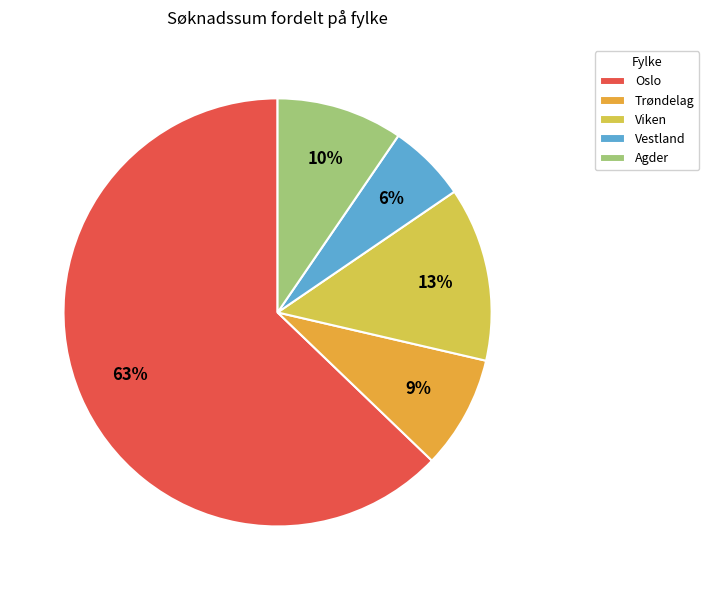

Combined, do Agder and Trøndelag account for over 50%?

No